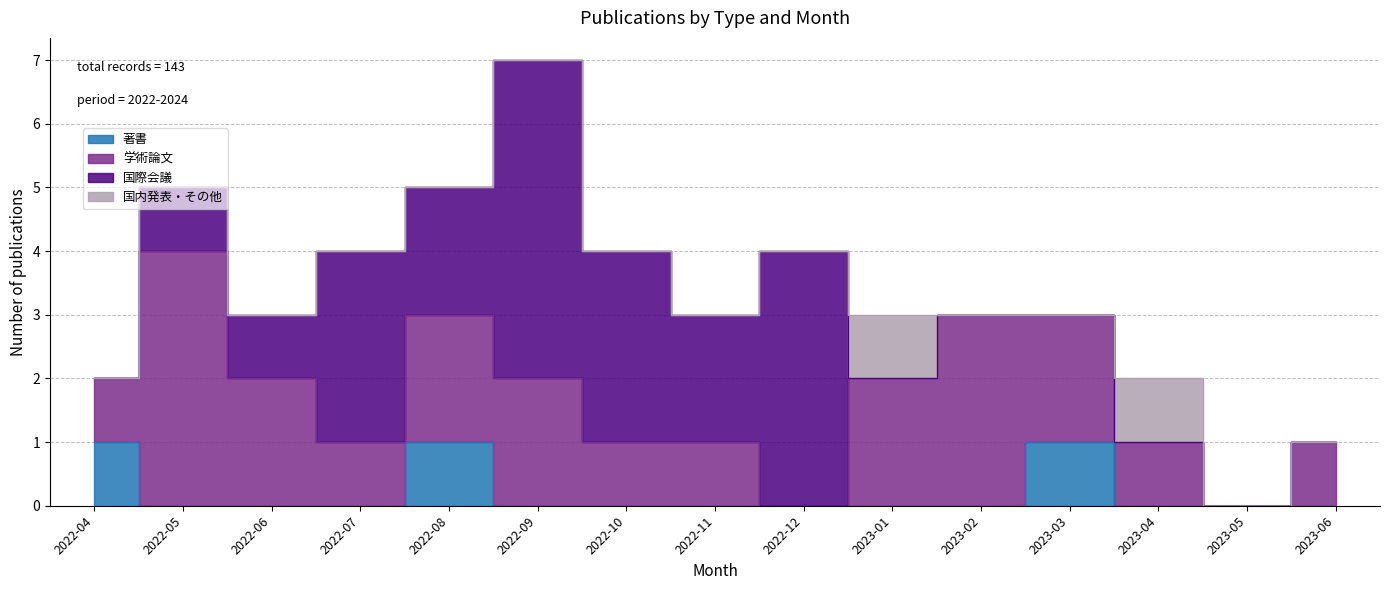

What are all the series names shown in the legend?

著書, 学術論文, 国際会議, 国内発表・その他